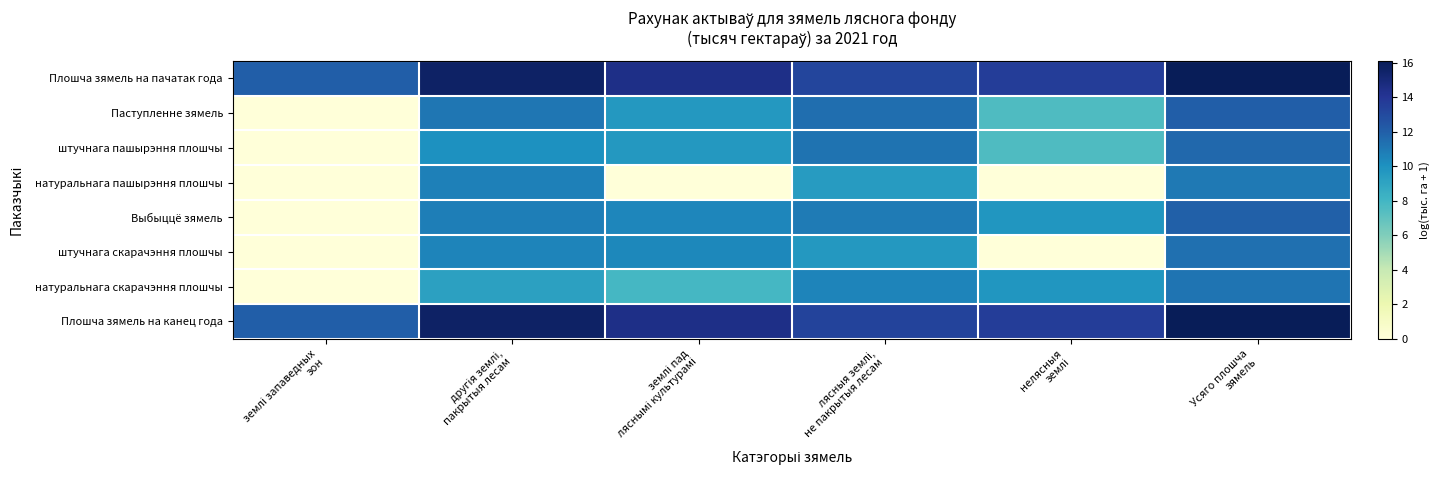

Reading left to right, transcribe all the data shown in this chart.

Плошча зямель на пачатак года: землі запаведных
зон=12.0	другія землі,
пакрытыя лесам=15.6	землі пад
ляснымі культурамі=14.5	лясныя землі,
не пакрытыя лесам=13.2	нелясныя
землі=13.6	Усяго плошча
зямель=16.1
Паступленне зямель: землі запаведных
зон=0.0	другія землі,
пакрытыя лесам=11.1	землі пад
ляснымі культурамі=9.6	лясныя землі,
не пакрытыя лесам=11.4	нелясныя
землі=7.6	Усяго плошча
зямель=12.1
штучнага пашырэння плошчы: землі запаведных
зон=0.0	другія землі,
пакрытыя лесам=10.0	землі пад
ляснымі культурамі=9.6	лясныя землі,
не пакрытыя лесам=11.2	нелясныя
землі=7.6	Усяго плошча
зямель=11.6
натуральнага пашырэння плошчы: землі запаведных
зон=0.0	другія землі,
пакрытыя лесам=10.7	землі пад
ляснымі культурамі=0.0	лясныя землі,
не пакрытыя лесам=9.5	нелясныя
землі=0.0	Усяго плошча
зямель=11.0
Выбыццё зямель: землі запаведных
зон=0.0	другія землі,
пакрытыя лесам=10.8	землі пад
ляснымі культурамі=10.5	лясныя землі,
не пакрытыя лесам=10.9	нелясныя
землі=9.8	Усяго плошча
зямель=12.0
штучнага скарачэння плошчы: землі запаведных
зон=0.0	другія землі,
пакрытыя лесам=10.5	землі пад
ляснымі культурамі=10.4	лясныя землі,
не пакрытыя лесам=9.6	нелясныя
землі=0.0	Усяго плошча
зямель=11.4
натуральнага скарачэння плошчы: землі запаведных
зон=0.0	другія землі,
пакрытыя лесам=9.2	землі пад
ляснымі культурамі=7.9	лясныя землі,
не пакрытыя лесам=10.6	нелясныя
землі=9.8	Усяго плошча
зямель=11.1
Плошча зямель на канец года: землі запаведных
зон=12.0	другія землі,
пакрытыя лесам=15.6	землі пад
ляснымі культурамі=14.5	лясныя землі,
не пакрытыя лесам=13.3	нелясныя
землі=13.6	Усяго плошча
зямель=16.1